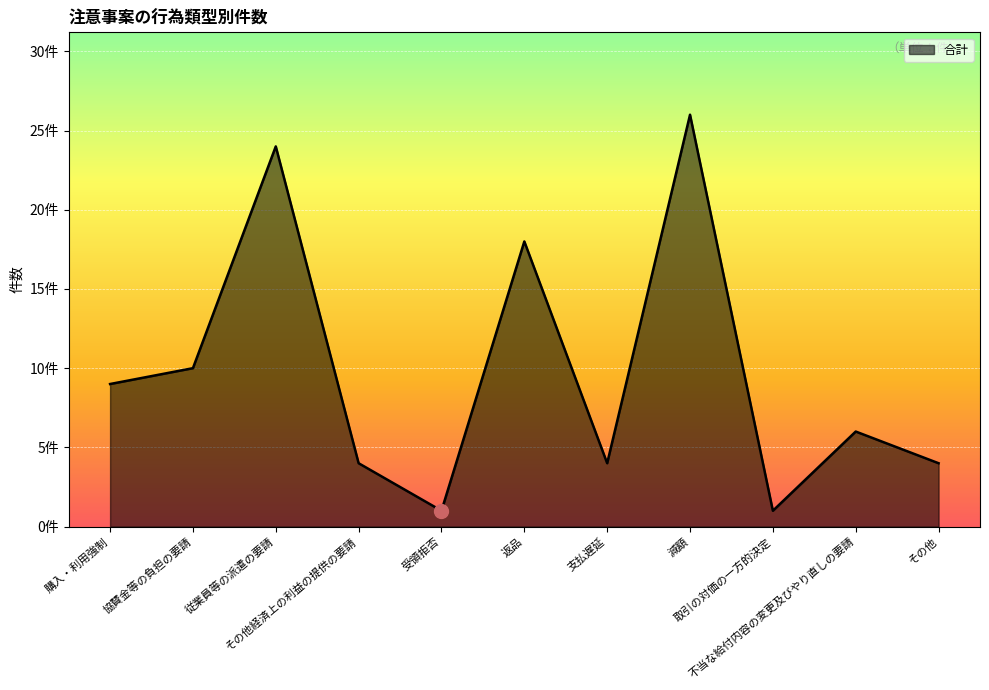

Does the chart display data point markers on the line(s)?

No